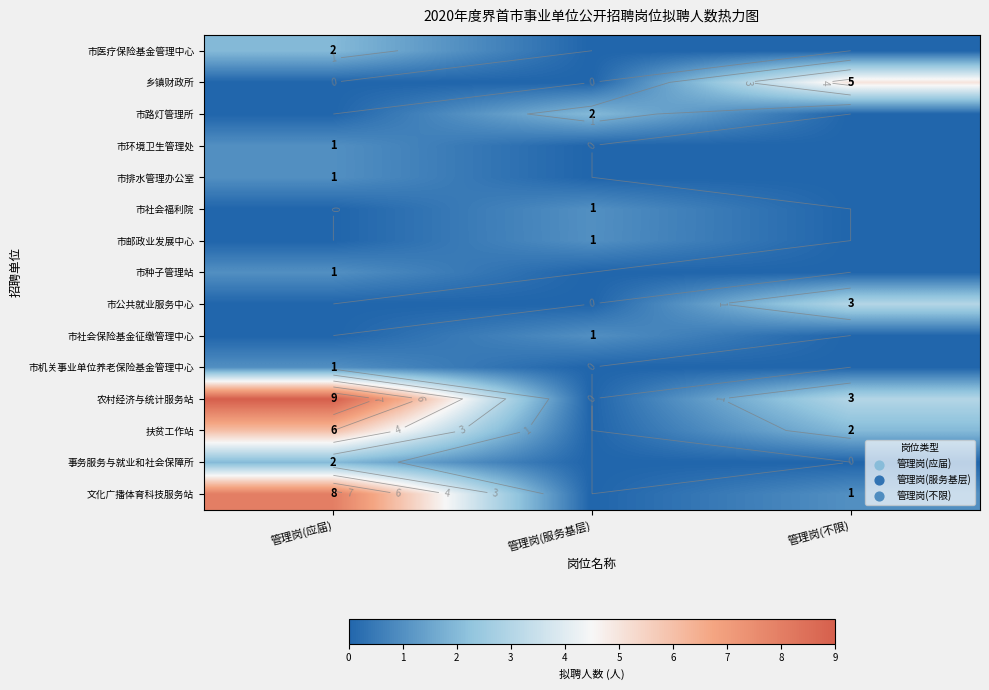

At 管理岗(应届), list the series in order from largest to smallest.

农村经济与统计服务站, 文化广播体育科技服务站, 扶贫工作站, 市医疗保险基金管理中心, 事务服务与就业和社会保障所, 市环境卫生管理处, 市排水管理办公室, 市种子管理站, 市机关事业单位养老保险基金管理中心, 乡镇财政所, 市路灯管理所, 市社会福利院, 市邮政业发展中心, 市公共就业服务中心, 市社会保险基金征缴管理中心